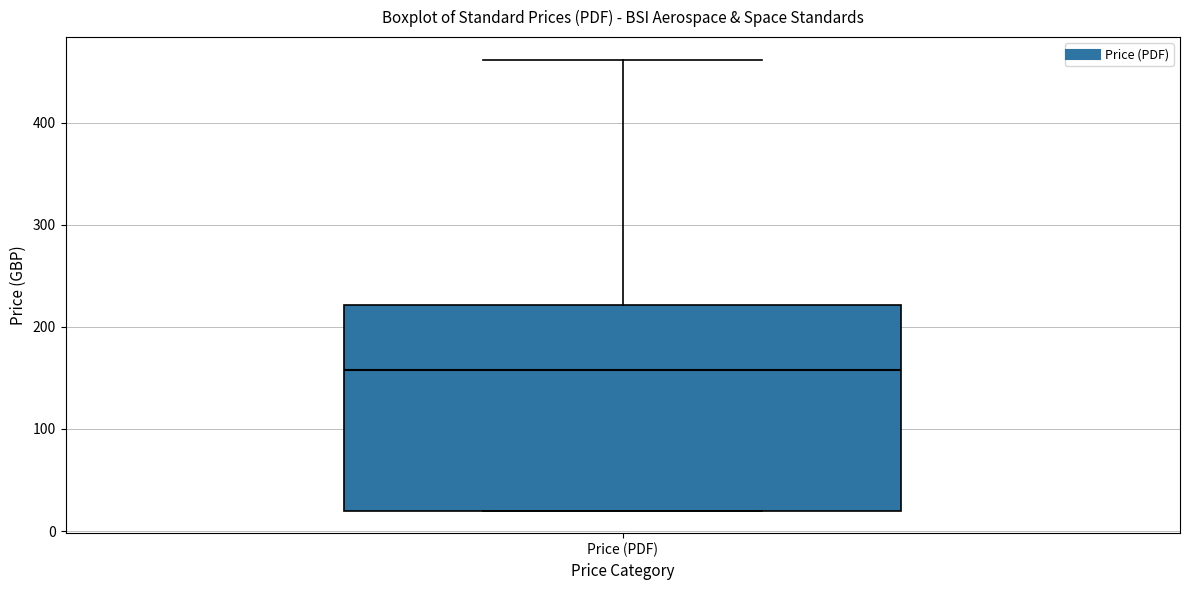

Read this box plot against the y-axis: the position of the median line, the range covered by the box, and the ends of both whiskers. The values are not printed on the chart, so give them approximately, as read against the axis.

median 160, box 20 to 220, whiskers 20 to 460